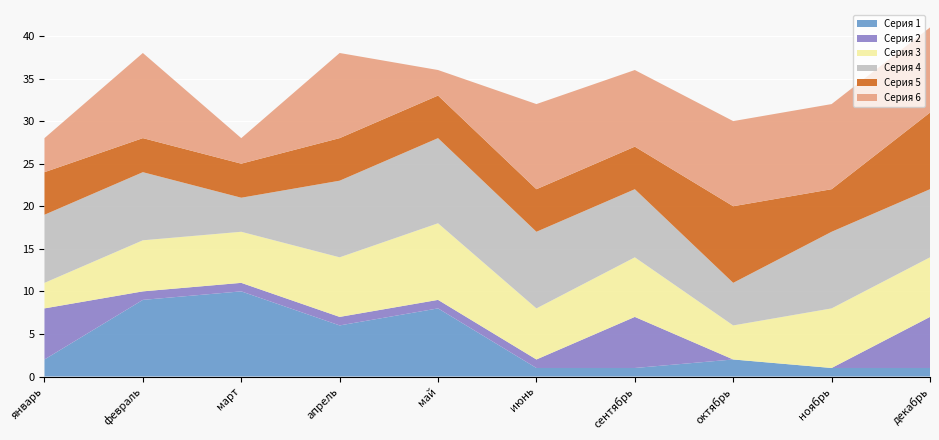

Reading left to right, extract all data points from this chart.

Серия 1: 2	9	10	6	8	1	1	2	1	1
Серия 2: 6	1	1	1	1	1	6	0	0	6
Серия 3: 3	6	6	7	9	6	7	4	7	7
Серия 4: 8	8	4	9	10	9	8	5	9	8
Серия 5: 5	4	4	5	5	5	5	9	5	9
Серия 6: 4	10	3	10	3	10	9	10	10	10